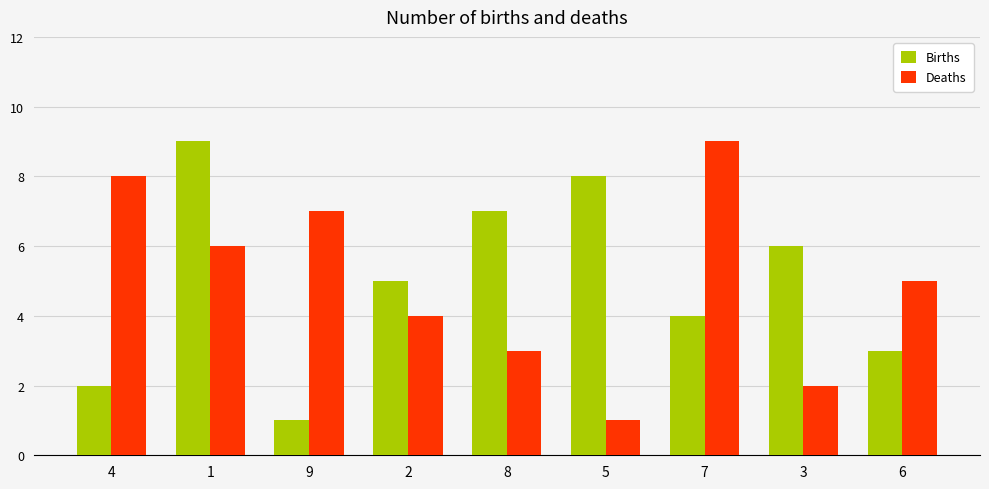

What is the maximum value shown in the chart?

9